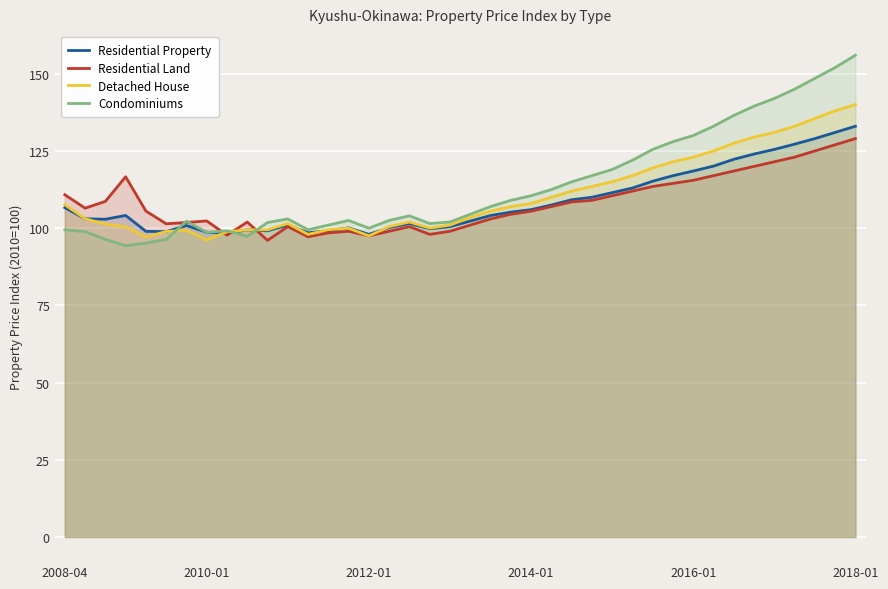

How many data points in Residential Property are above 104?

21